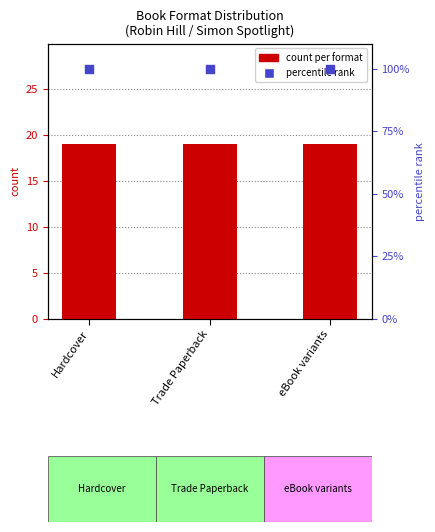

Which series contains the highest Y value?

percentile rank